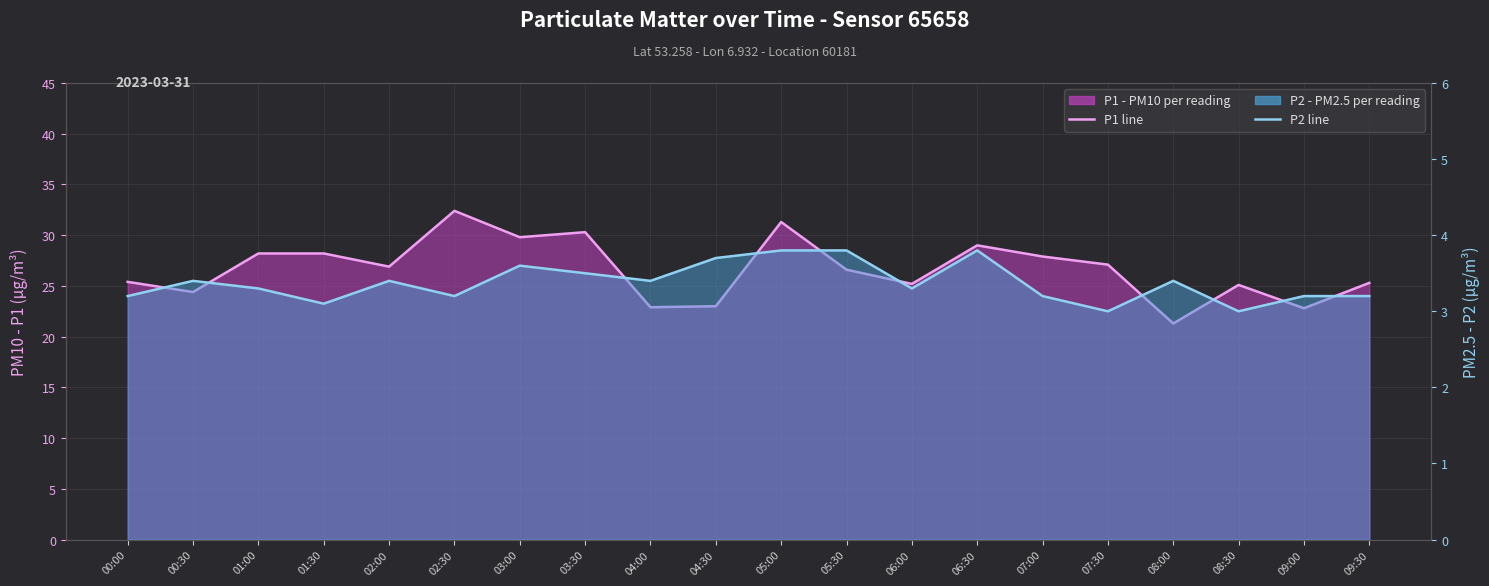

How many categories are shown in the chart?

20